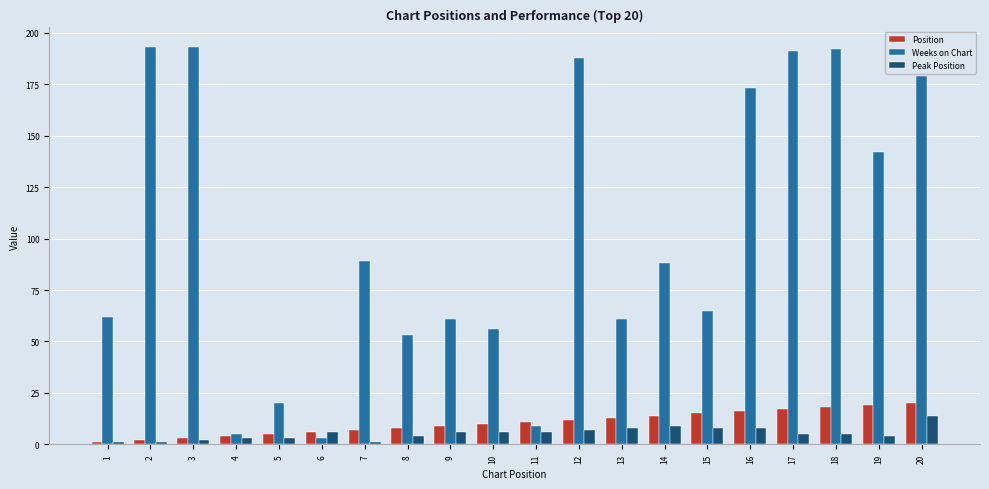

Which series has the largest range (max minus min)?

Weeks on Chart